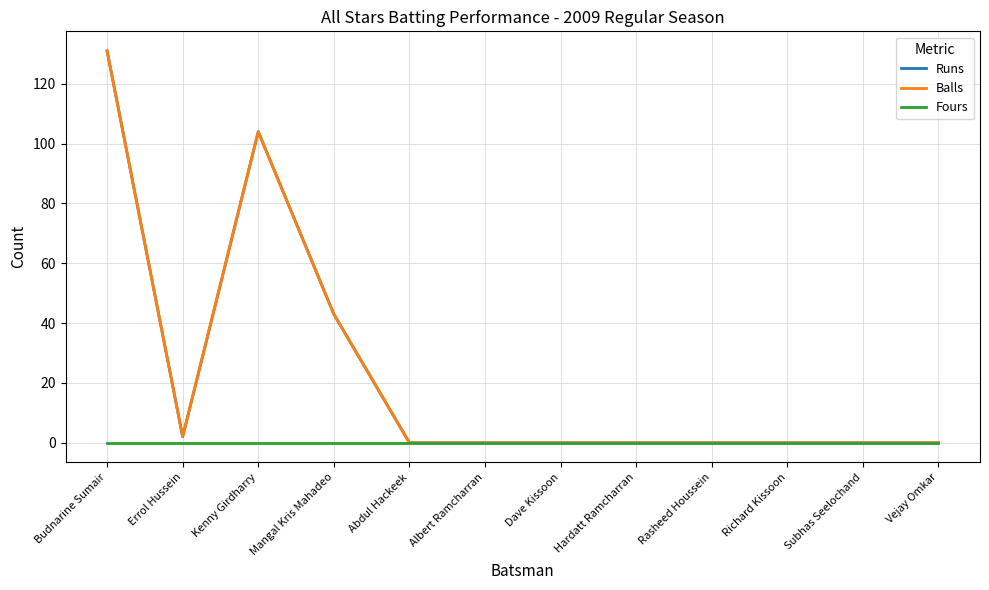

True or false: Fours and Balls intersect in this chart.

False